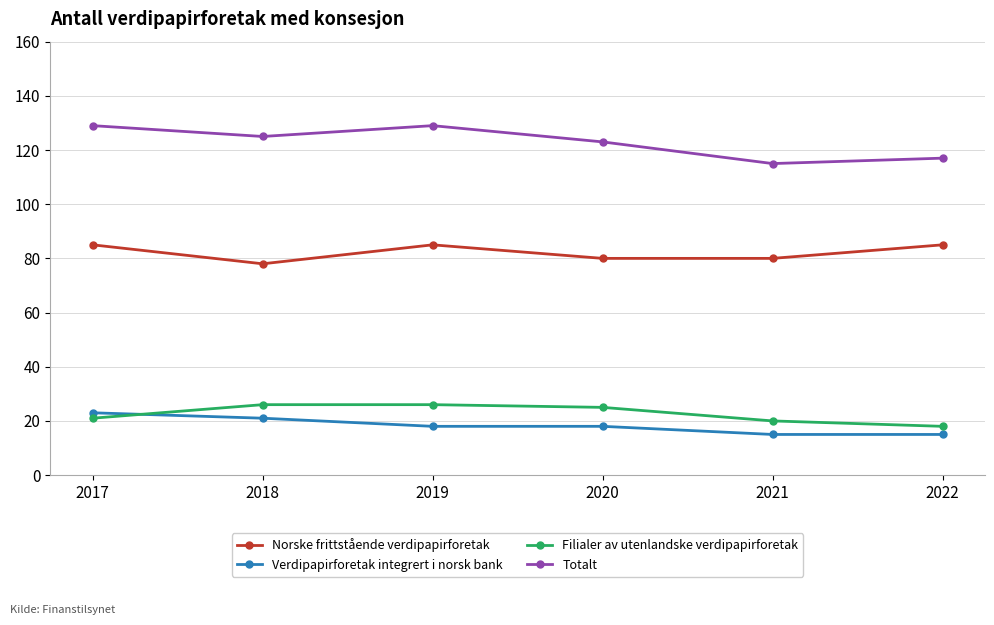

The Filialer av utenlandske verdipapirforetak series shows 26 at 2018. True or false?

True